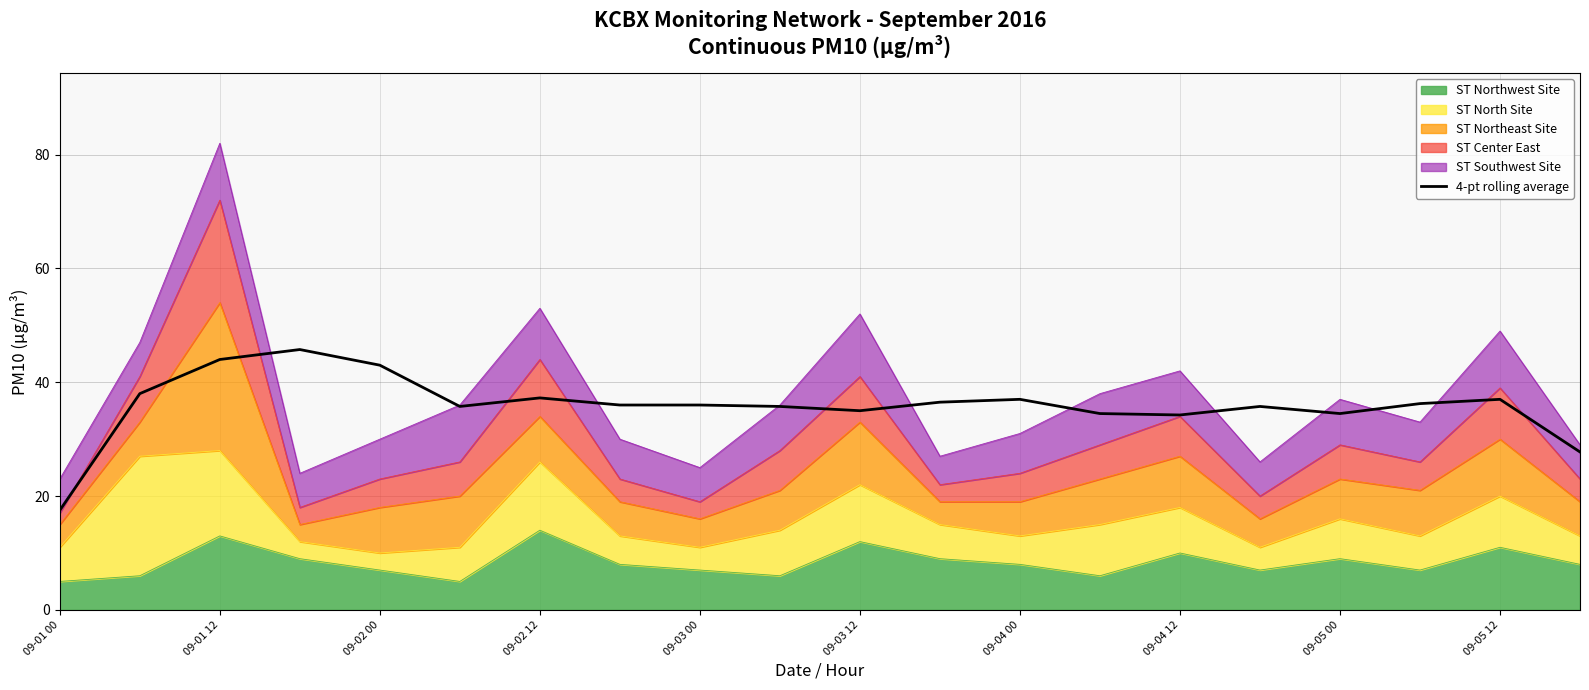

What is the difference between the second highest and minimum values?

26.5